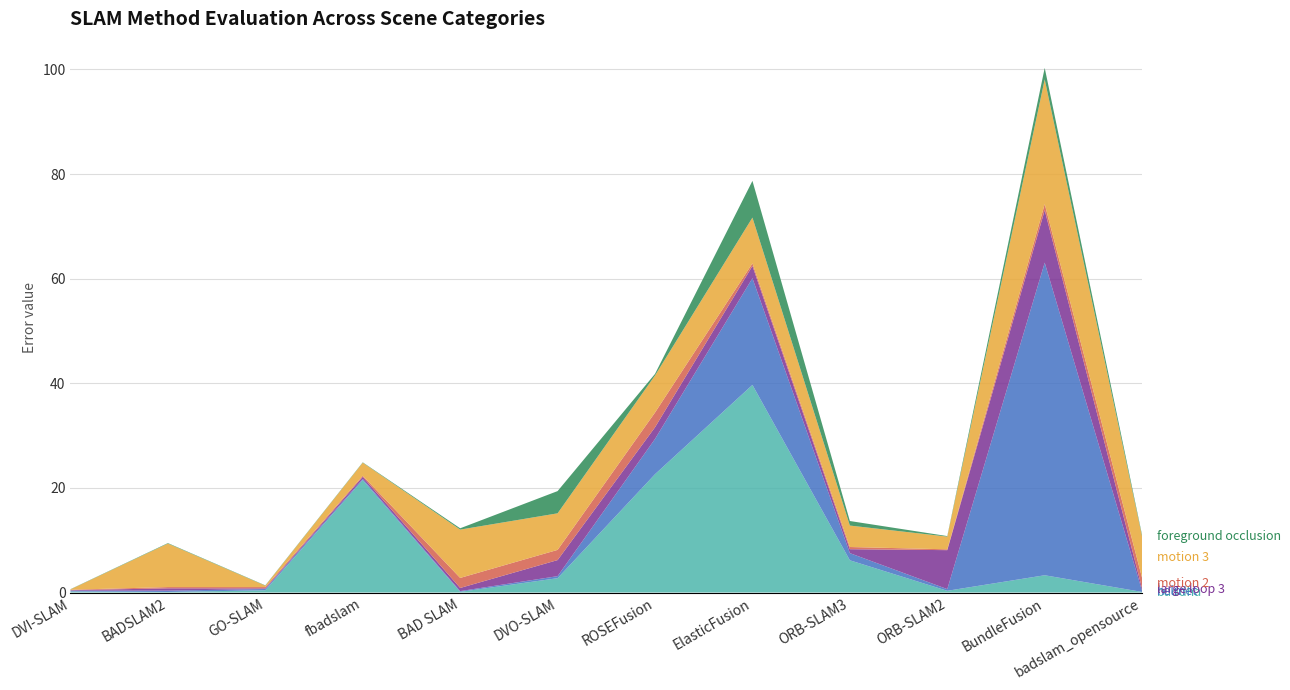

Reading left to right, transcribe all the data shown in this chart.

buddha: 0.2	0.1	0.4	21.5	0.1	2.7	22.6	39.7	6.2	0.3	3.3	0.1
helmet: 0.2	0.3	0.2	0.2	0.1	0.4	6.7	20.4	1.4	0.3	59.8	0.1
large loop 3: 0.1	0.4	0.1	0.4	0.6	3.1	2.2	2.3	0.8	7.5	10.0	0.5
motion 2: 0.1	0.2	0.2	0.2	1.9	1.9	2.8	0.5	0.4	0.2	1.2	2.0
motion 3: 0.1	8.3	0.3	2.5	9.2	7.0	7.1	8.8	4.1	2.4	23.8	7.9
foreground occlusion: 0.0	0.1	0.1	0.1	0.2	4.2	0.3	7.0	0.9	0.1	2.2	0.2